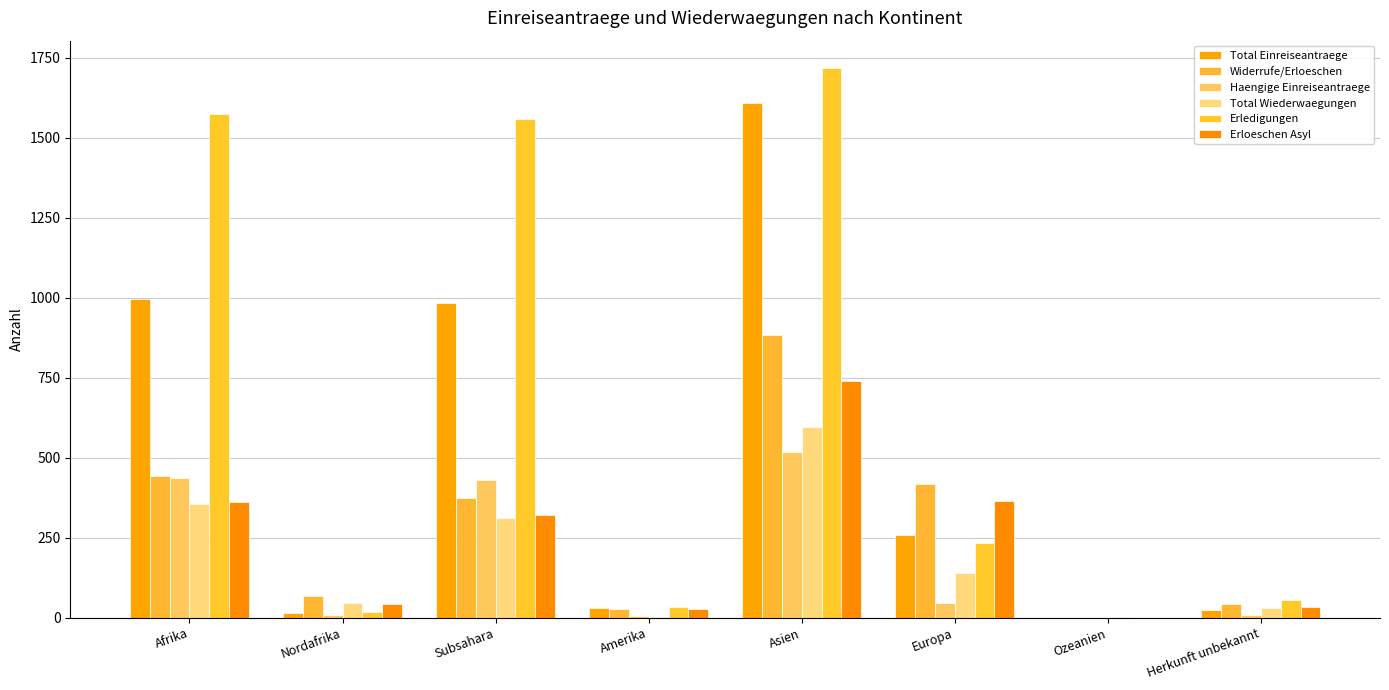

Reading left to right, transcribe all the data shown in this chart.

Total Einreiseantraege: Afrika=997	Nordafrika=14	Subsahara=983	Amerika=31	Asien=1608	Europa=257	Ozeanien=0	Herkunft unbekannt=24
Widerrufe/Erloeschen: Afrika=442	Nordafrika=69	Subsahara=373	Amerika=28	Asien=884	Europa=419	Ozeanien=0	Herkunft unbekannt=44
Haengige Einreiseantraege: Afrika=438	Nordafrika=8	Subsahara=430	Amerika=4	Asien=519	Europa=47	Ozeanien=0	Herkunft unbekannt=9
Total Wiederwaegungen: Afrika=355	Nordafrika=45	Subsahara=310	Amerika=3	Asien=595	Europa=139	Ozeanien=1	Herkunft unbekannt=31
Erledigungen: Afrika=1575	Nordafrika=17	Subsahara=1558	Amerika=33	Asien=1717	Europa=234	Ozeanien=0	Herkunft unbekannt=54
Erloeschen Asyl: Afrika=362	Nordafrika=42	Subsahara=320	Amerika=28	Asien=738	Europa=364	Ozeanien=0	Herkunft unbekannt=35